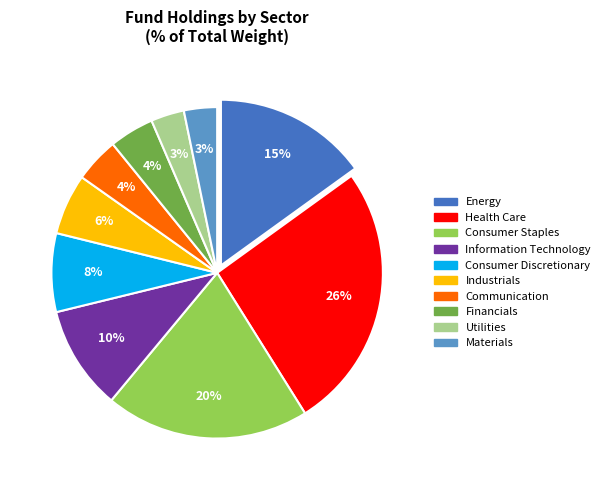

Is there a majority slice in this chart?

No